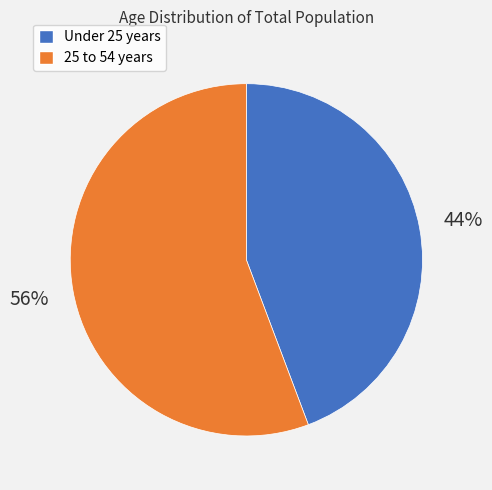

Does any single category account for the majority?

Yes